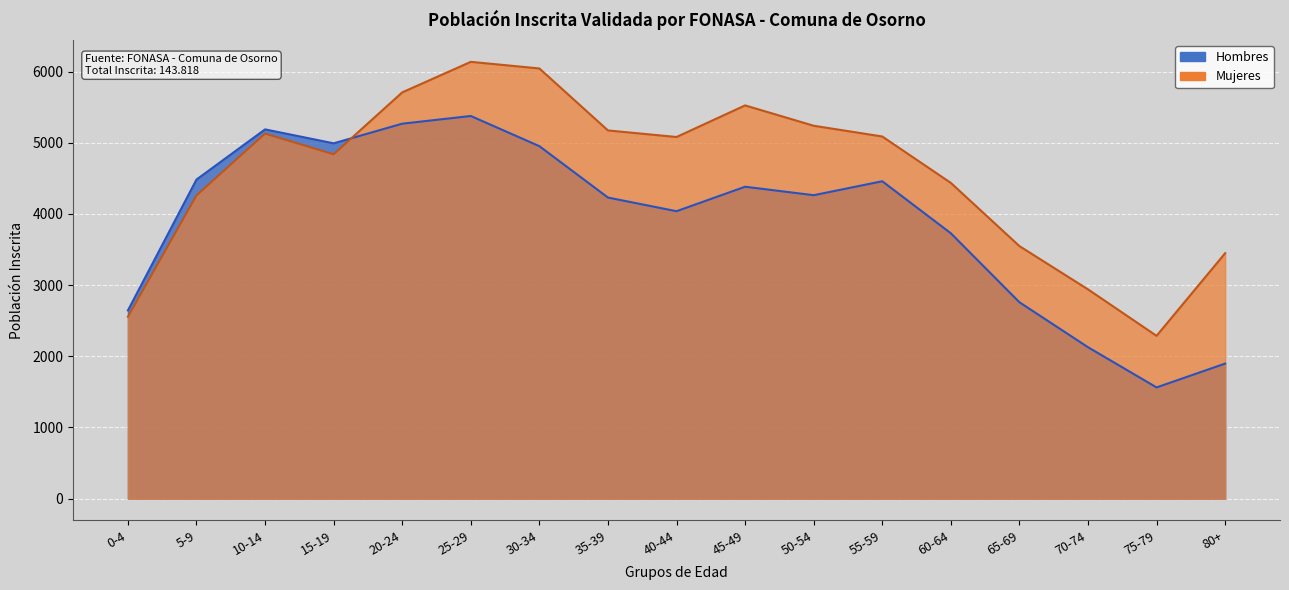

Which series ends up on top after the final intersection of Hombres_vals and Mujeres_vals?

Mujeres_vals